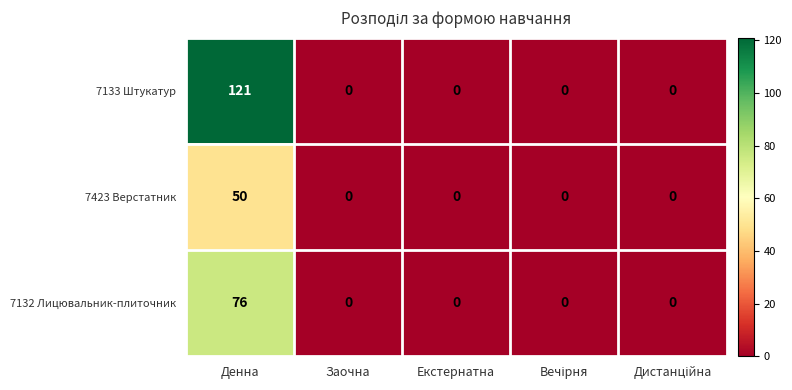

Reading left to right, list all the values displayed in this chart.

7133 Штукатур: 121	0	0	0	0
7423 Верстатник: 50	0	0	0	0
7132 Лицювальник-плиточник: 76	0	0	0	0